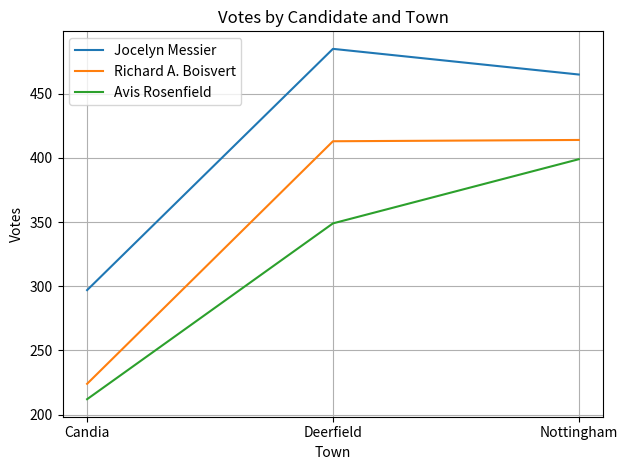

Count the number of data series in this chart.

3